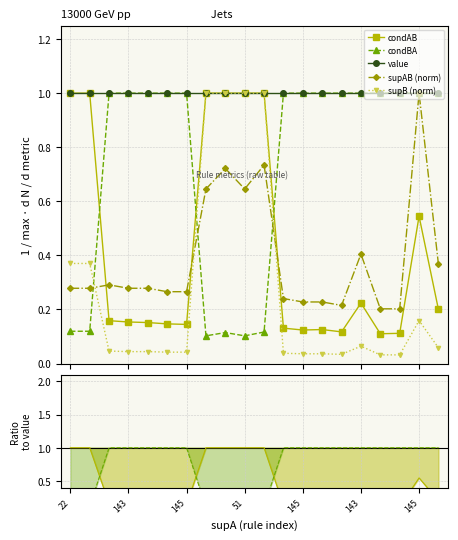

Which series changed the most between 145 and 10?

supB (norm)